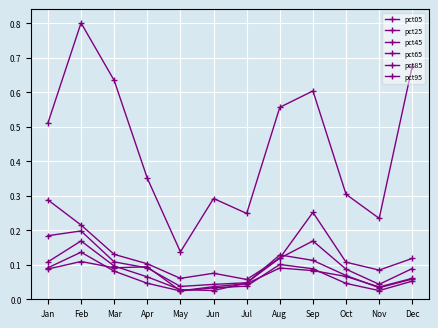

How many categories are shown in the chart?

12